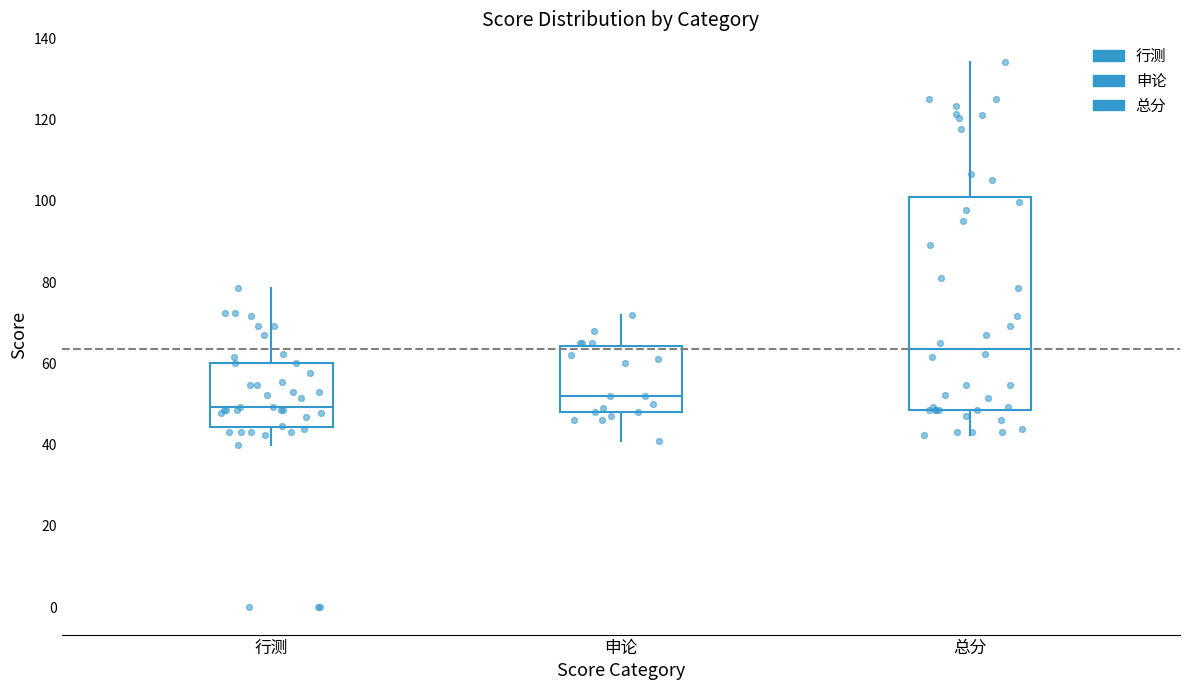

Where does the lower whisker of the box for 总分 end on the y-axis? The values are not printed on the chart, so give them approximately, as read against the axis.

42